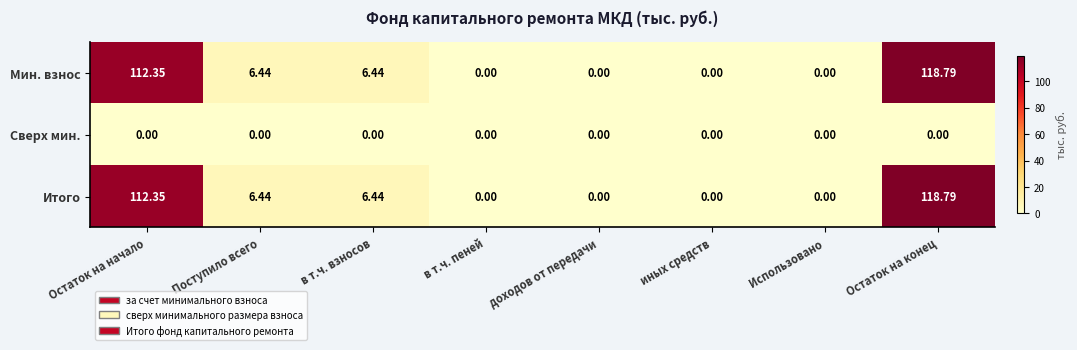

Which category has the highest value in the Мин. взнос series?

Остаток на конец